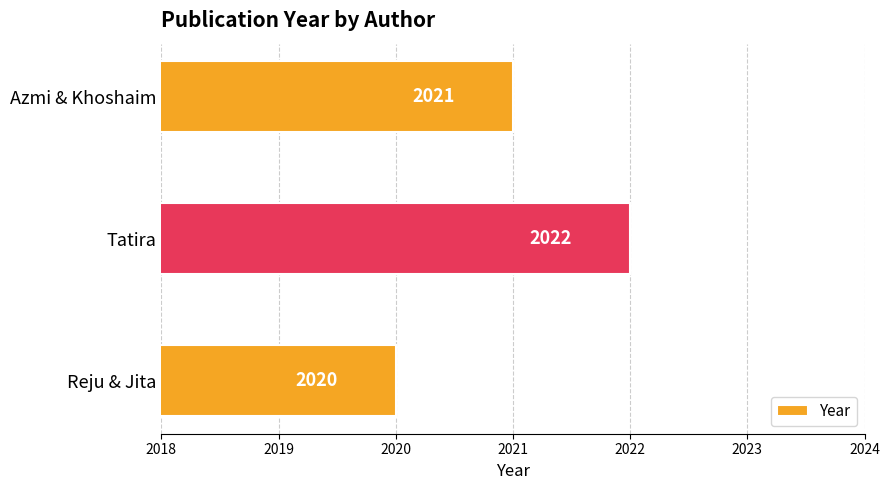

Count the values in the range 2020 to 2022.

3